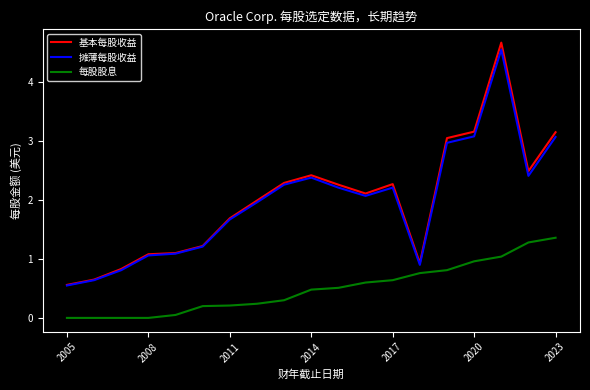

What is the lowest value of the 摊薄每股收益 series?

0.6